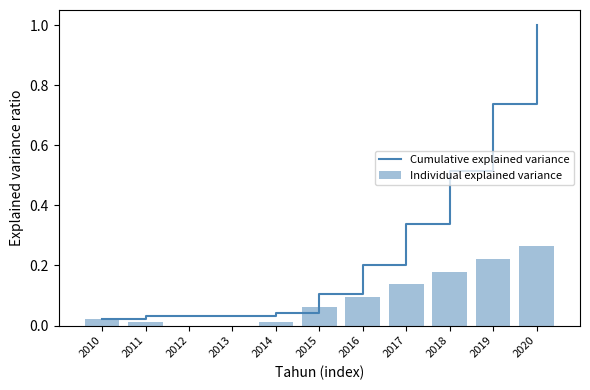

At which label does Cumulative explained variance reach its peak?

2020